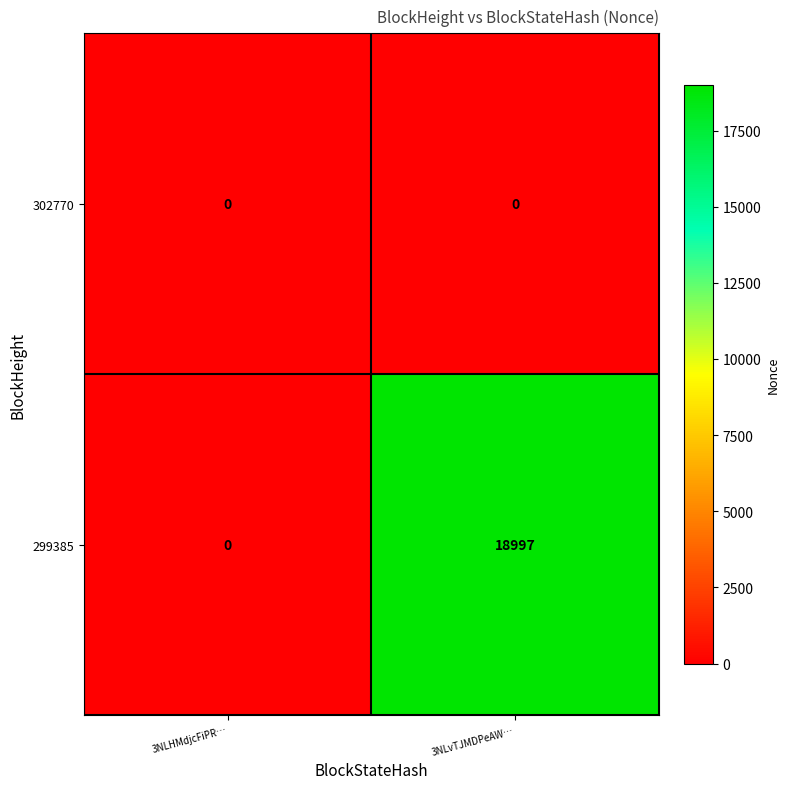

Reading left to right, list all the values displayed in this chart.

302770: 0	0
299385: 0	18997